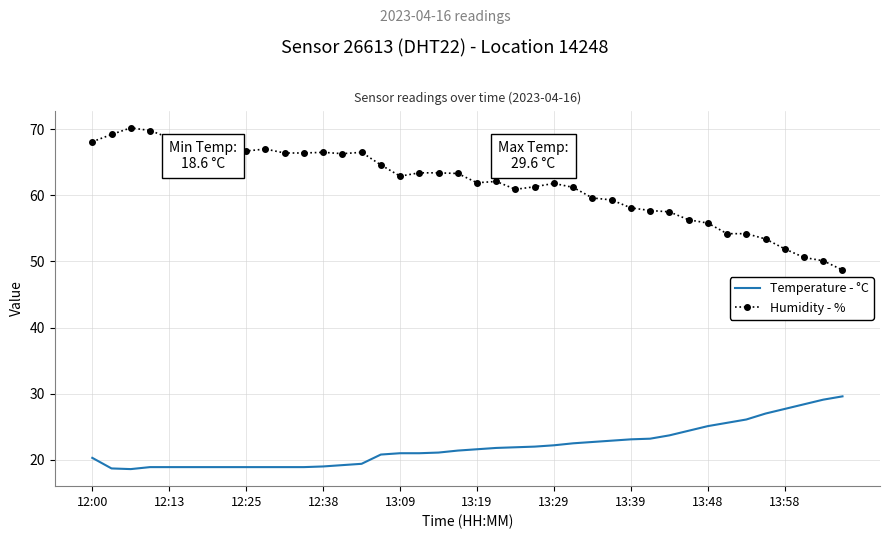

True or false: Humidity - % and Temperature - °C cross at least once.

False